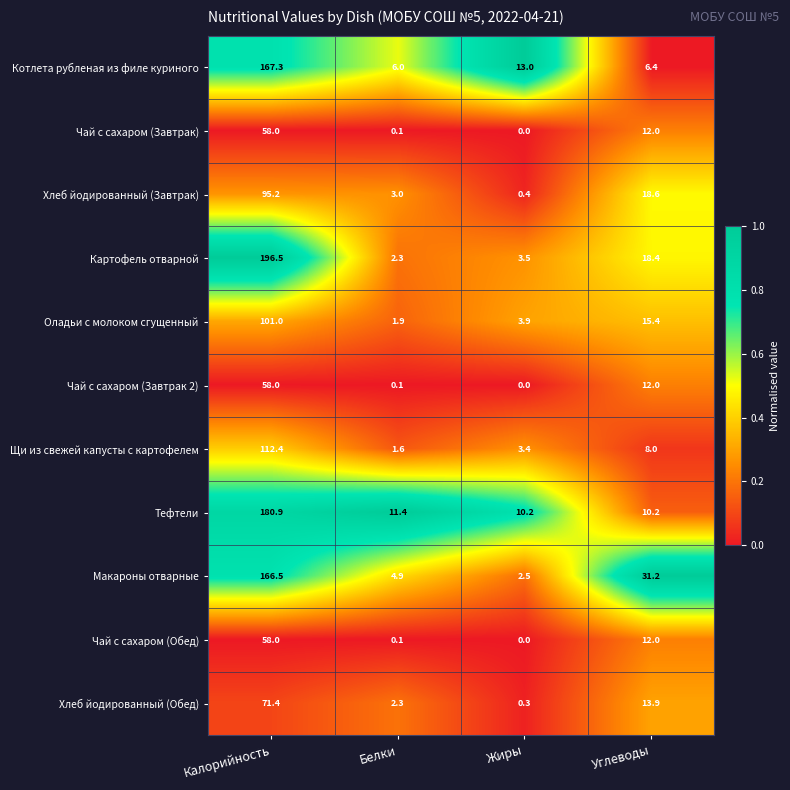

Where is Хлеб йодированный (Завтрак) nearest to the value 47?

Углеводы